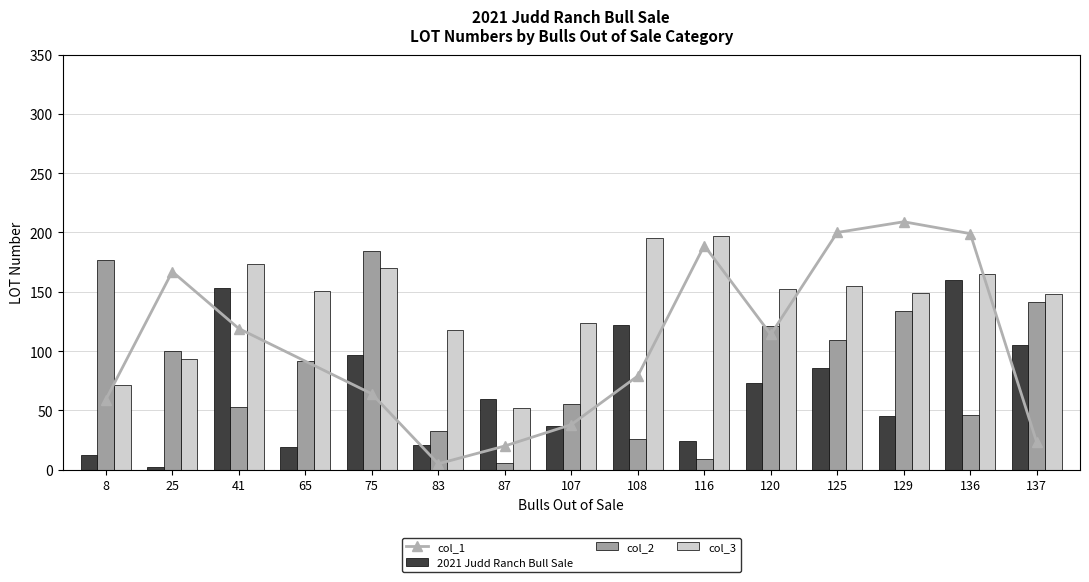

At which label does 2021 Judd Ranch Bull Sale reach its minimum?

25